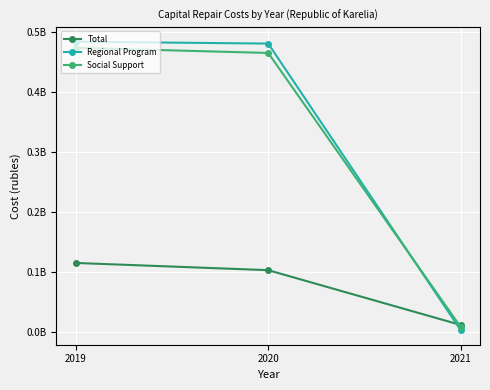

What is the lowest value of the Social Support series?

8547749.7